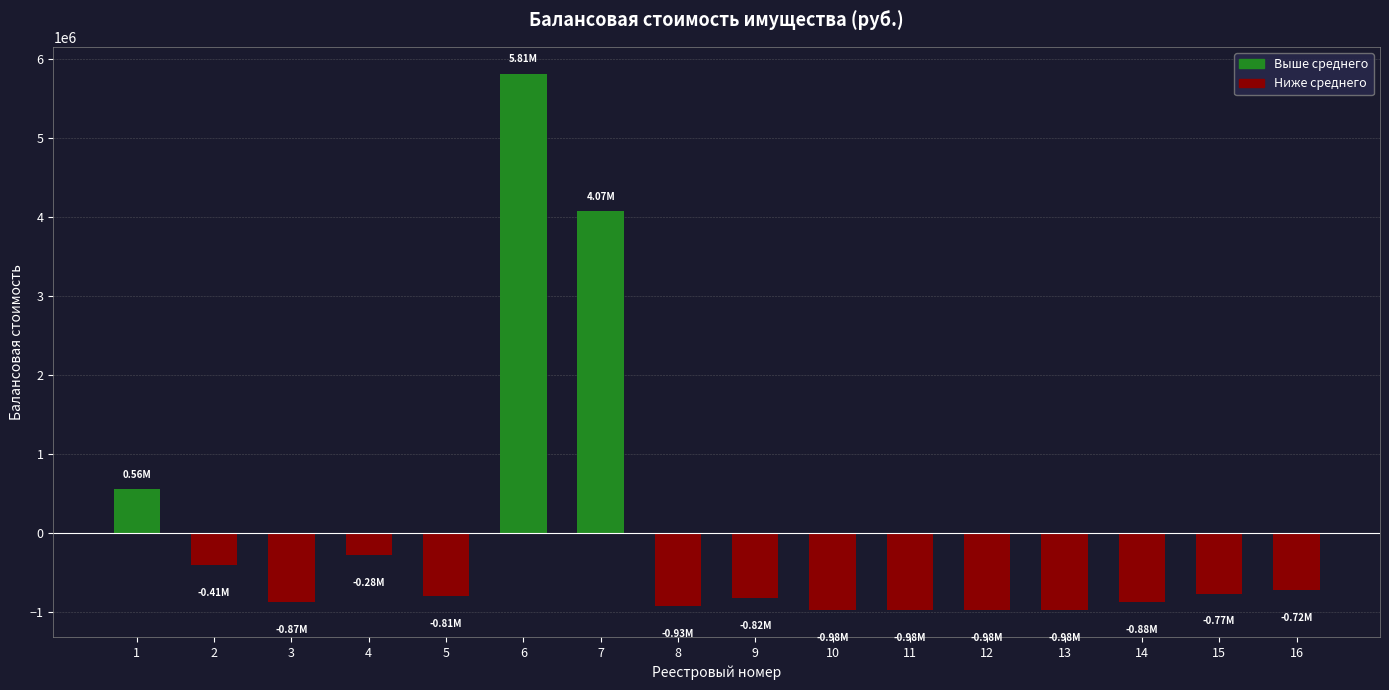

Which has a higher value, 6 or 4?

6